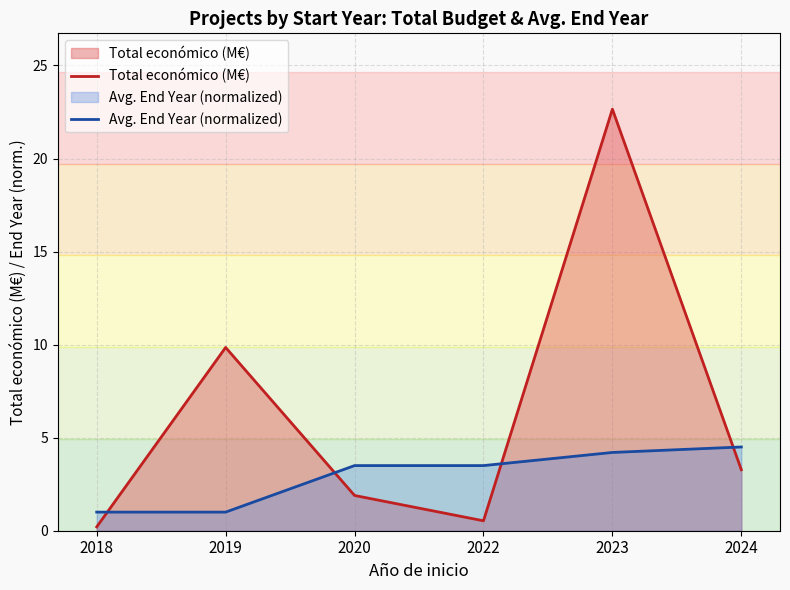

What is the value of the Total económico (M€) point at the 6th from the left?

3.3